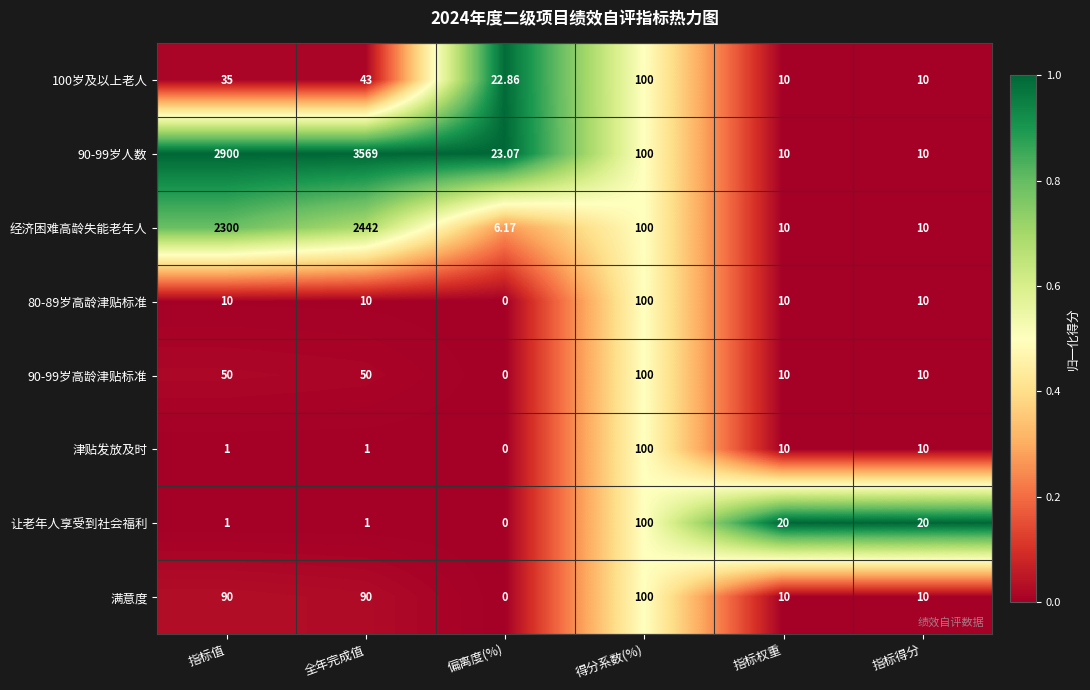

How many categories are shown in the chart?

6